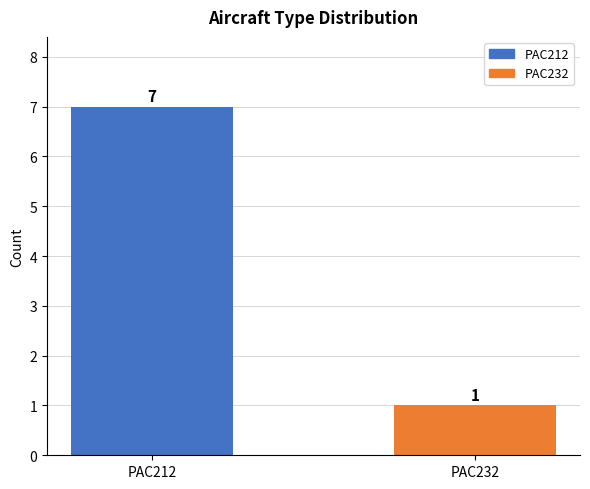

Does the chart contain stacked bars?

No